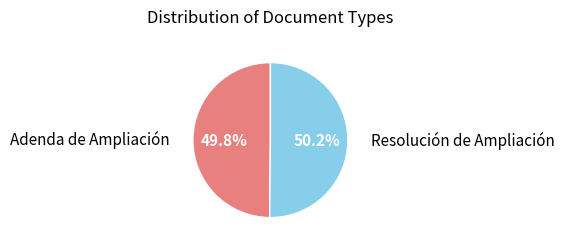

Is there any slice that represents more than half of the pie?

Yes